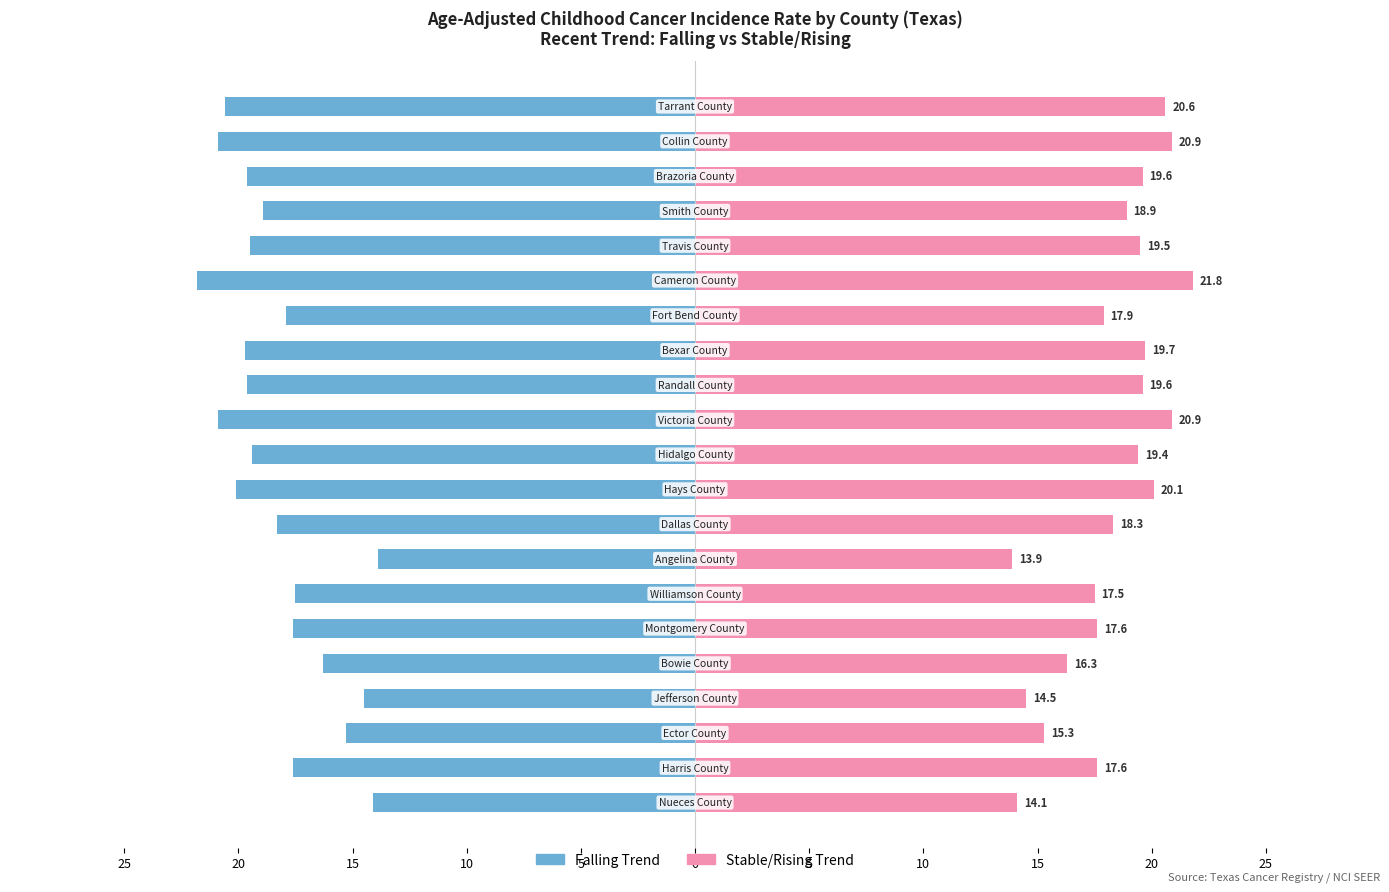

True or false: Falling Trend has a value of -6.4 at 14.

False